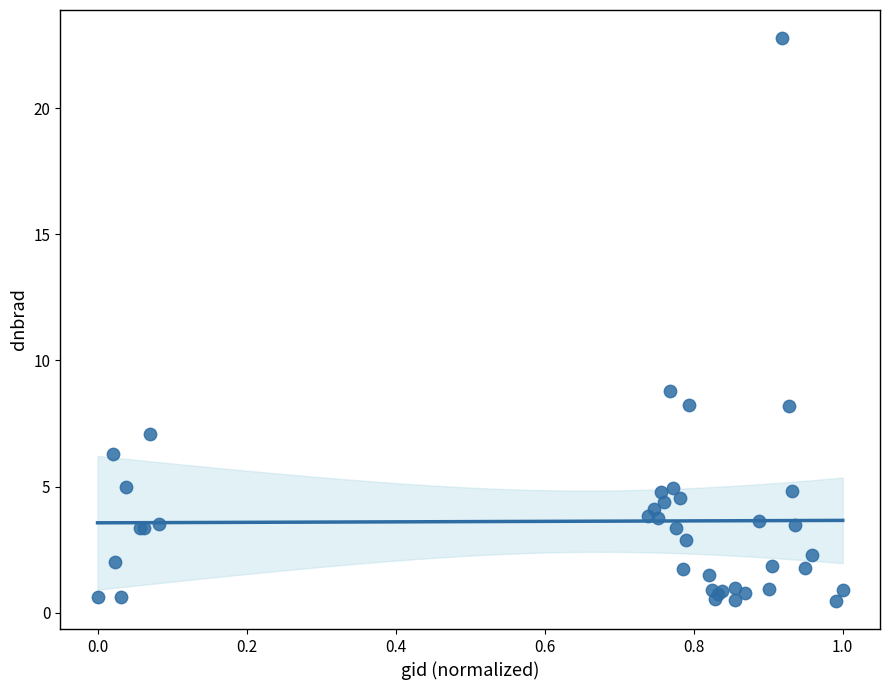

What Y value in the scatter plot is closest to 11?

8.8